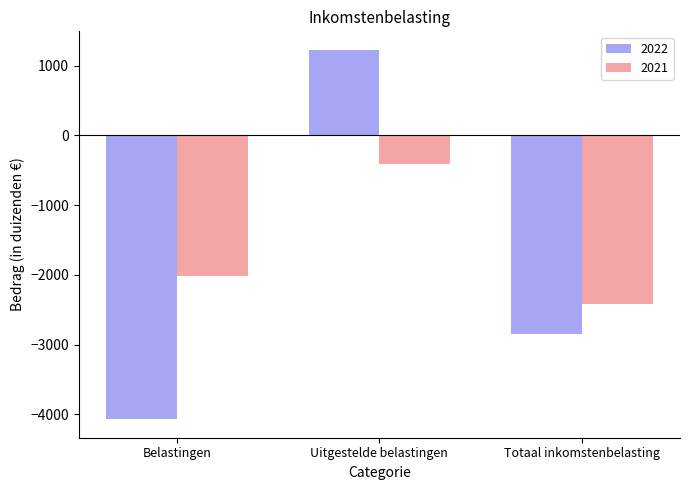

Where is 2021 nearest to the value -1413?

Belastingen